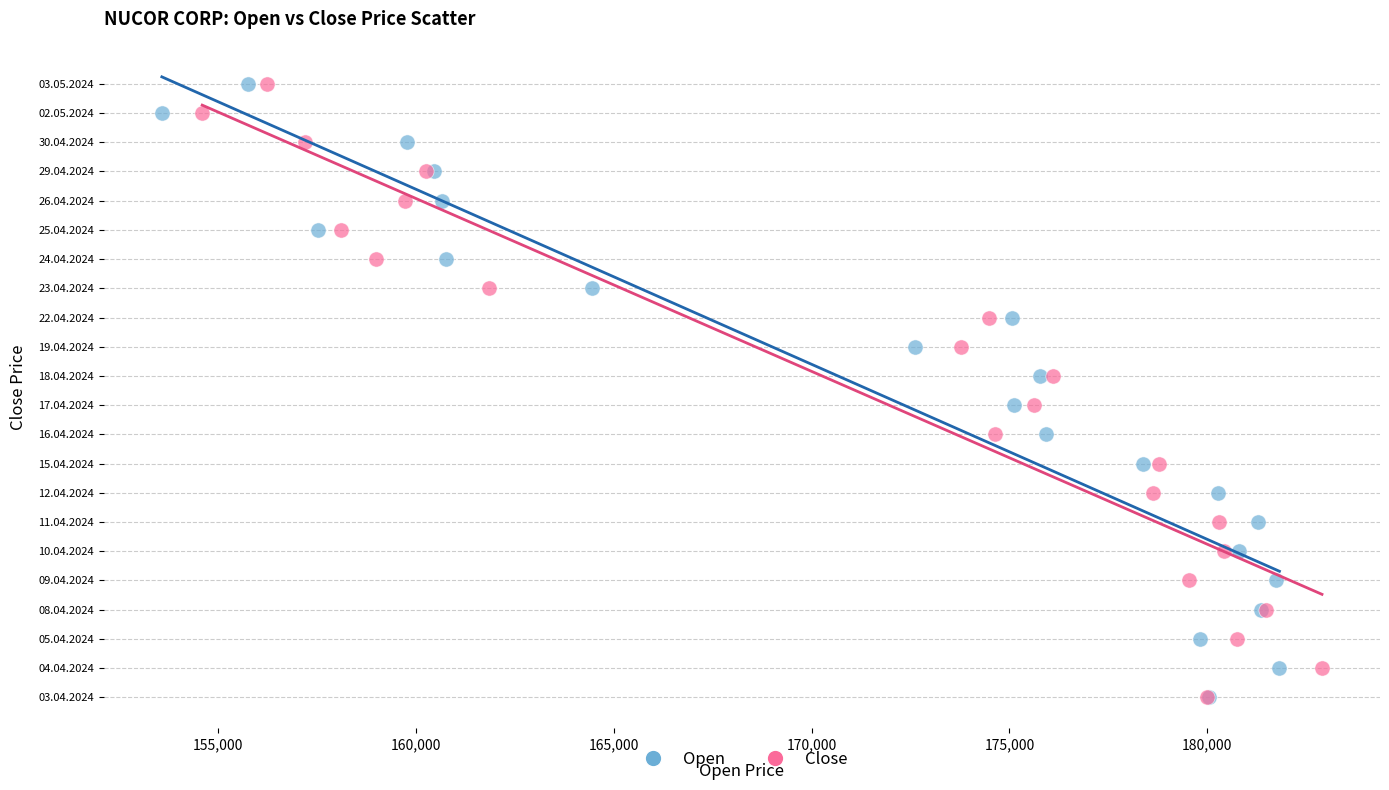

What are all the series names shown in the legend?

Open, Close